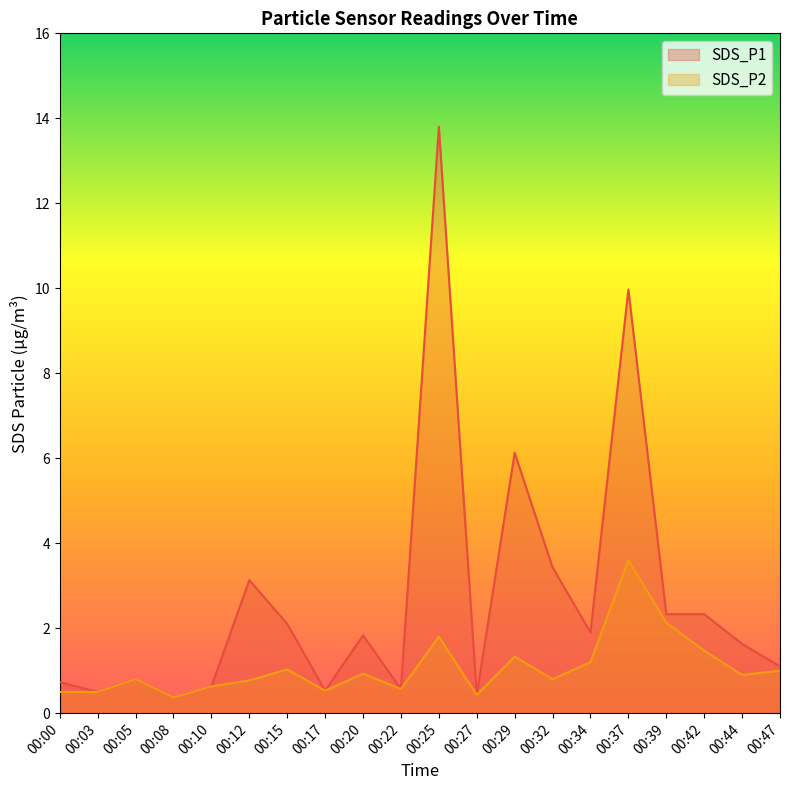

What is the average value of the SDS_P2 series?

1.1